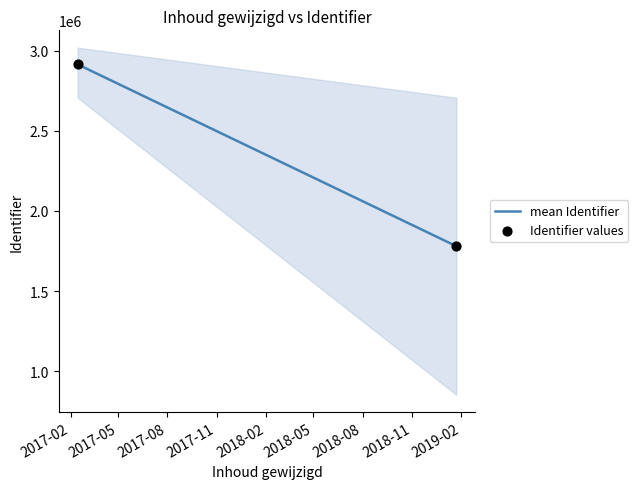

What is the range of X values (max minus min)?

708.0